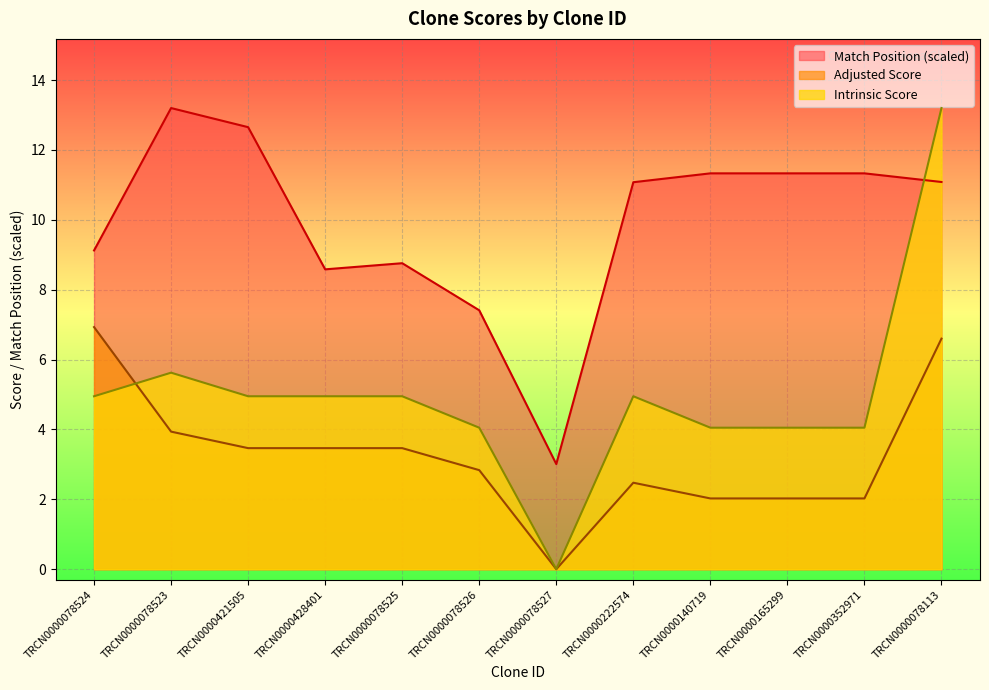

At which label does Match Position first exceed 11?

TRCN0000078523